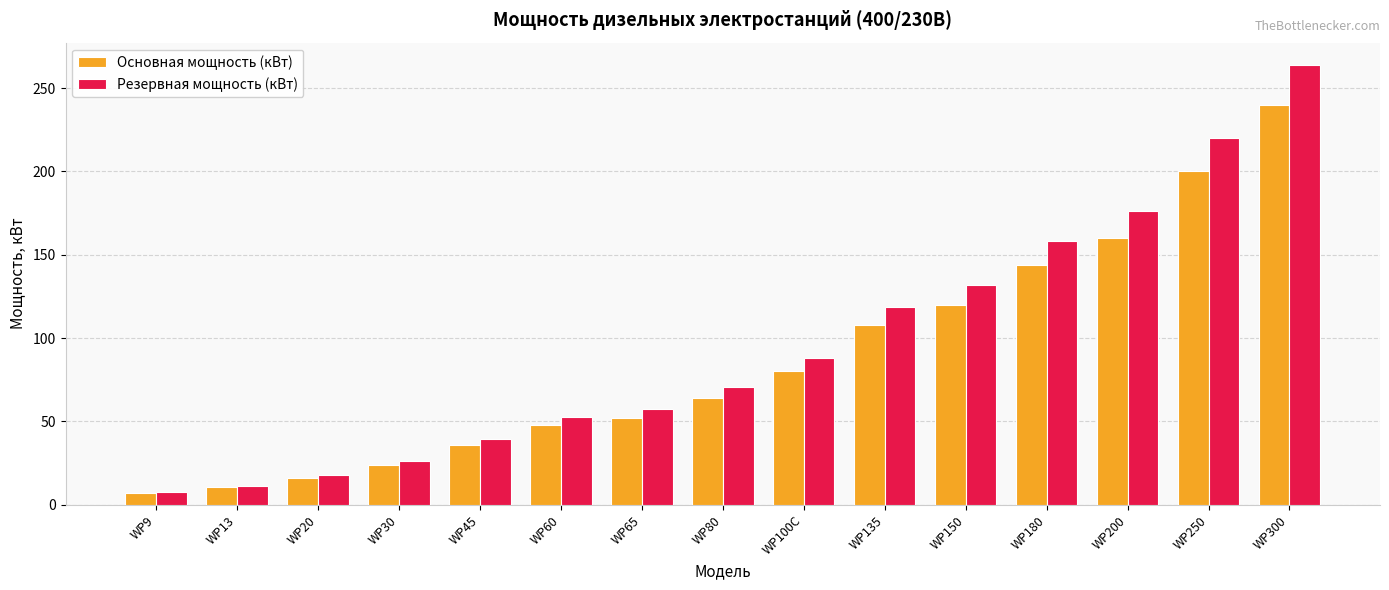

At how many categories does at least one series exceed 24?

12